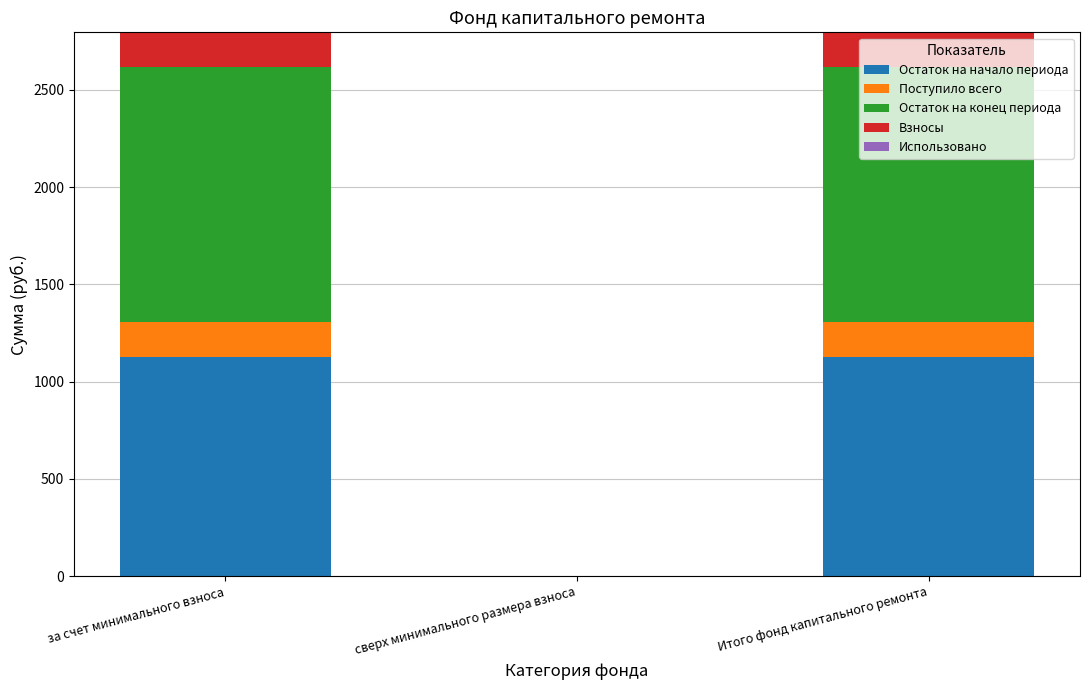

What is the maximum value for Остаток на начало периода?

1128.7